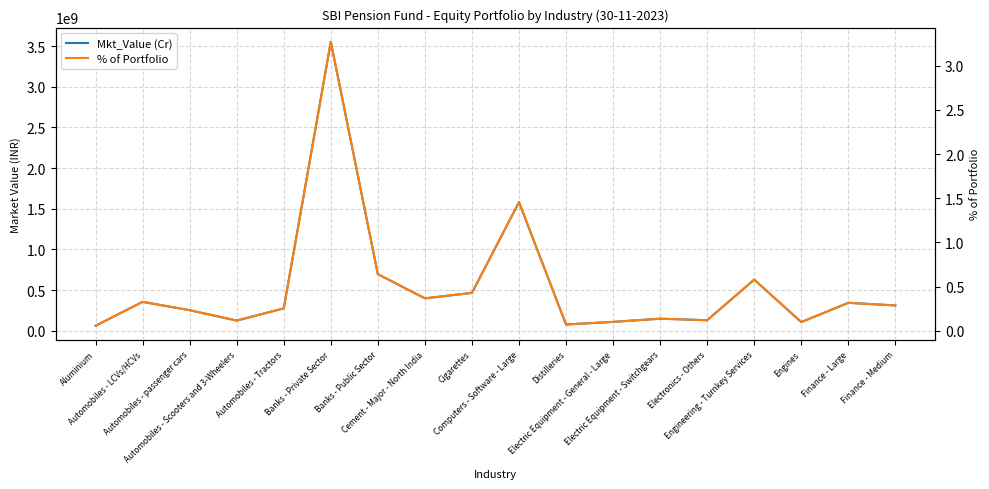

Rank the series at Distilleries from highest to lowest value.

Mkt_Value (Cr), % of Portfolio